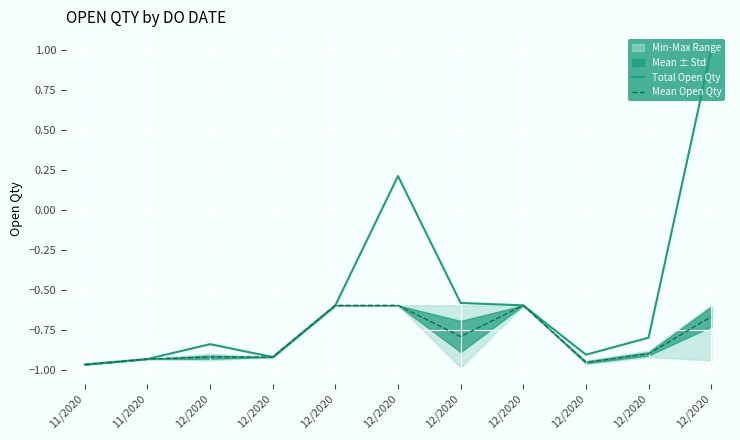

What is the difference between the Total Open Qty values at 12/2020 and 12/2020?

1.6